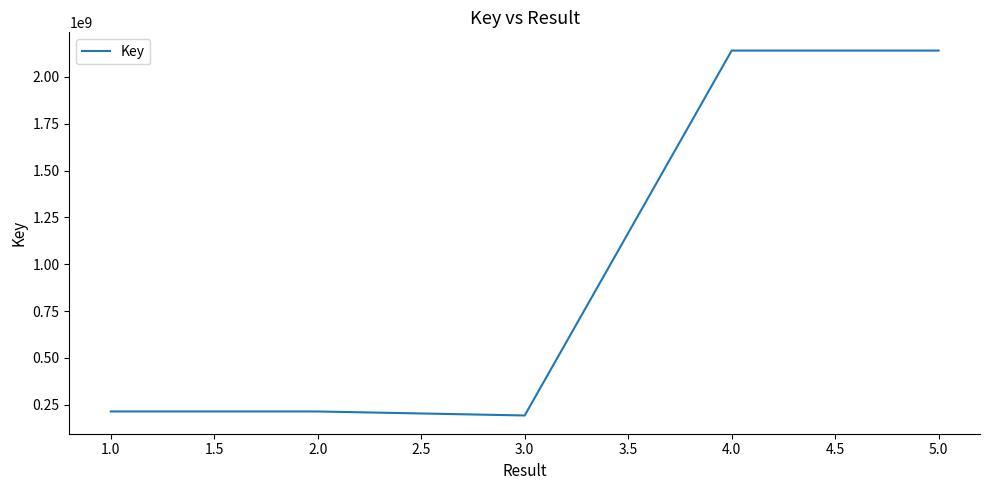

Is it true that the value at 1.0 is 214692360?

True